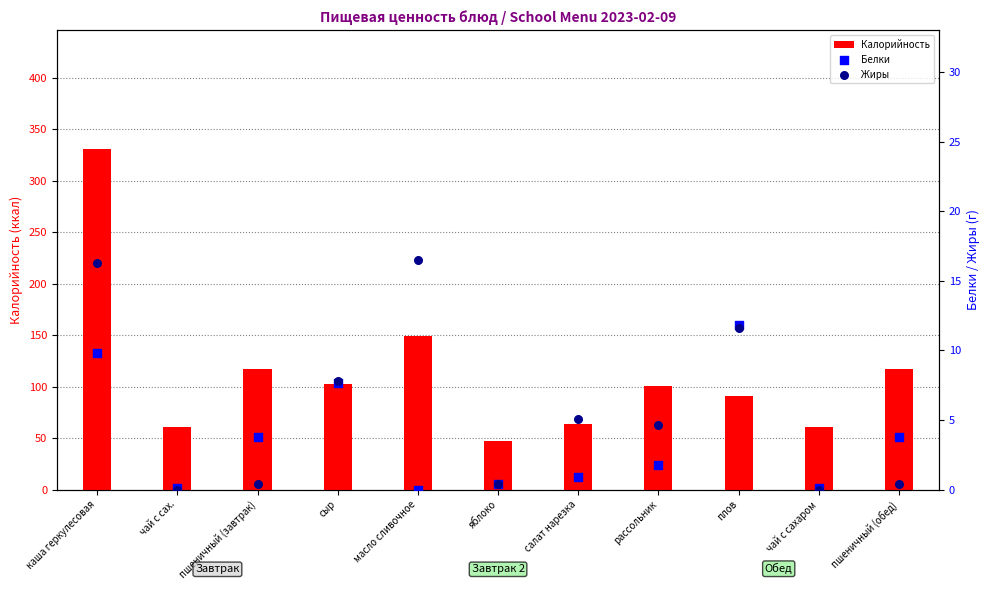

What are all the series names shown in the legend?

Калорийность, Белки, Жиры